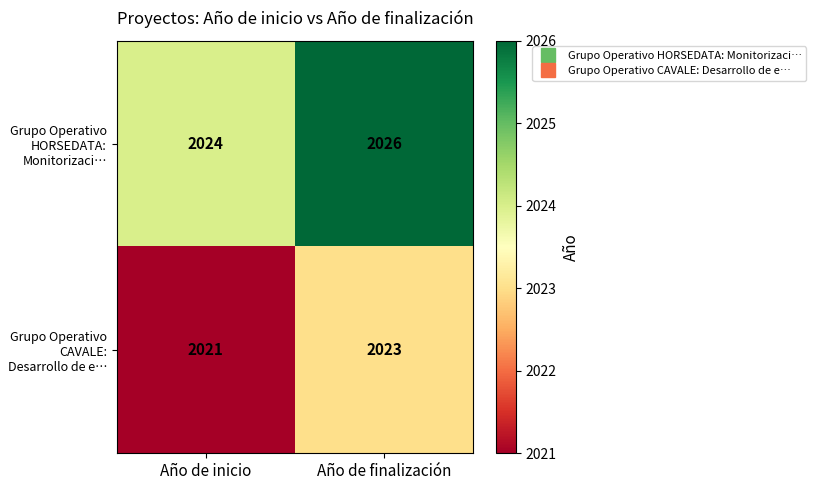

Read the Grupo Operativo CAVALE: Desarrollo de e… value at Año de inicio.

2021